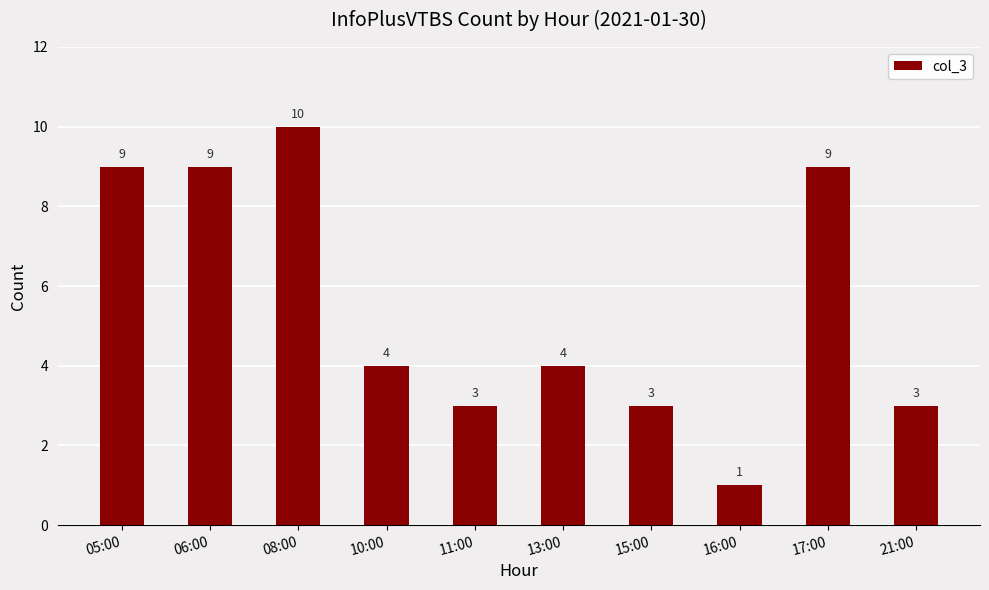

Is it true that the value at 05:00 is 2?

False